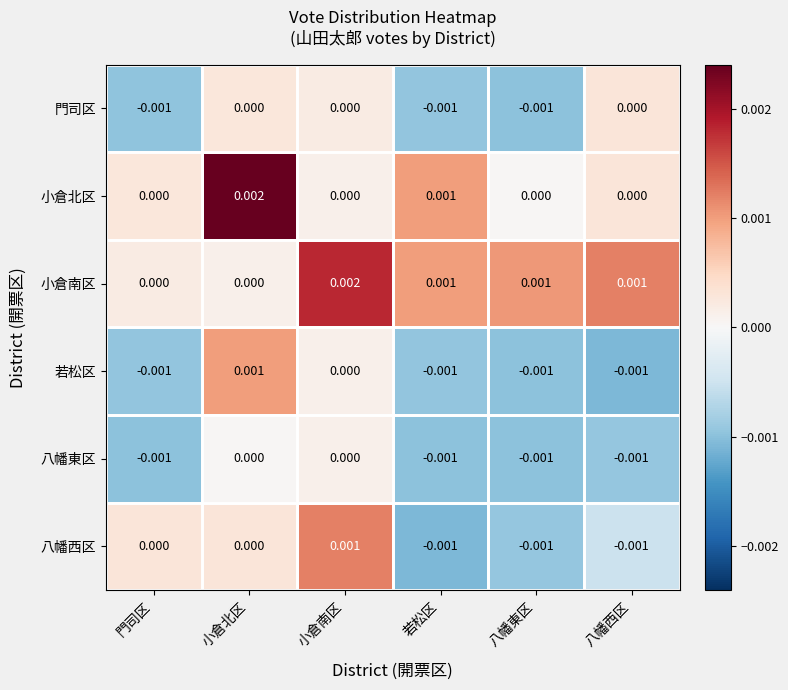

Where is 若松区 nearest to the value 0?

小倉南区